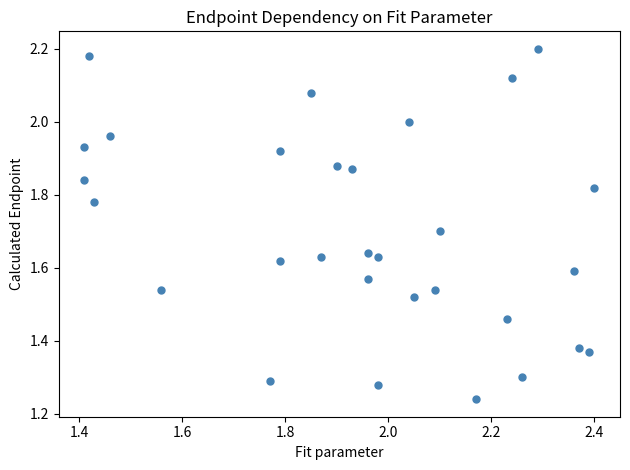

What is the range of Y values (max minus min)?

1.0